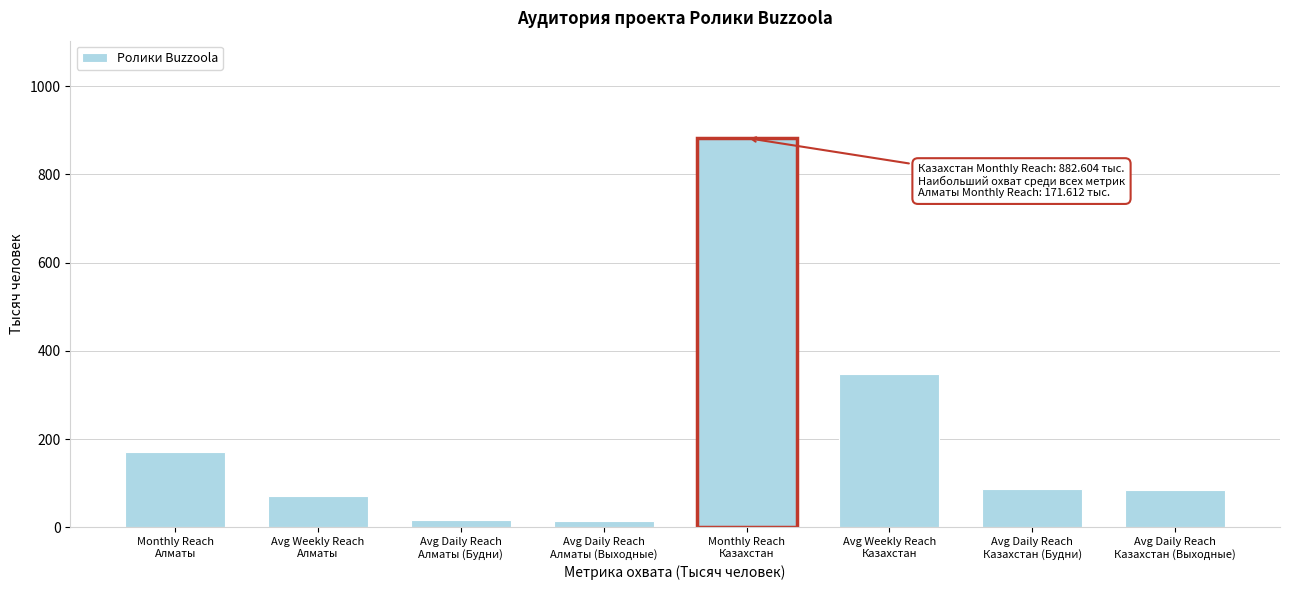

What is the value of the 6th bar from the left?

347.1